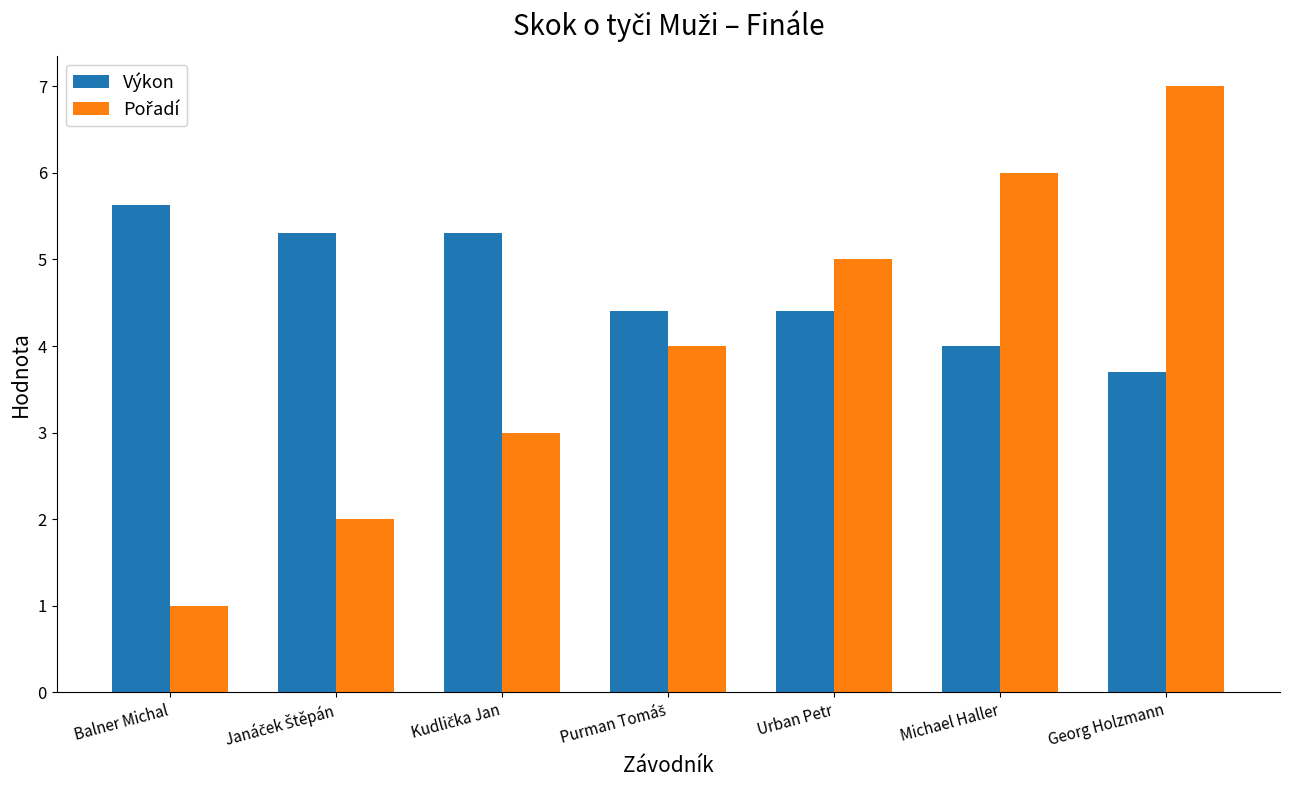

What is the label of the 7th bar from the right?

Balner Michal